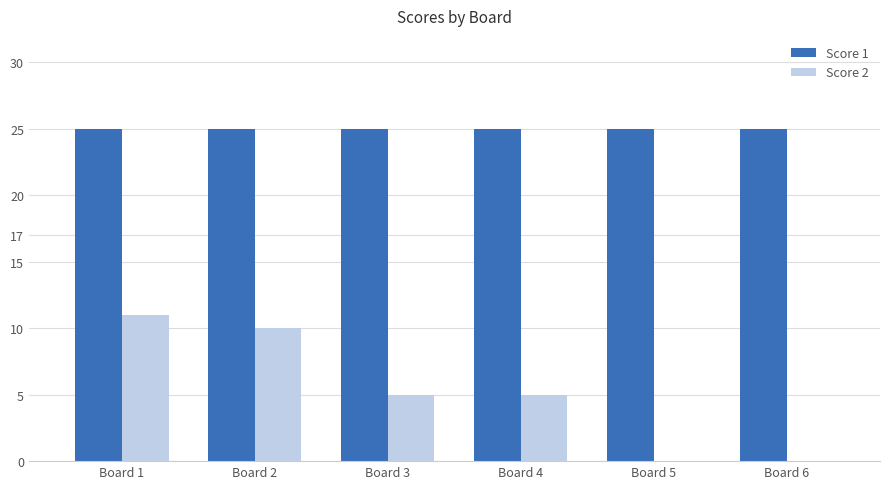

Reading left to right, transcribe all the data shown in this chart.

Score 1: 25	25	25	25	25	25
Score 2: 11	10	5	5	0	0